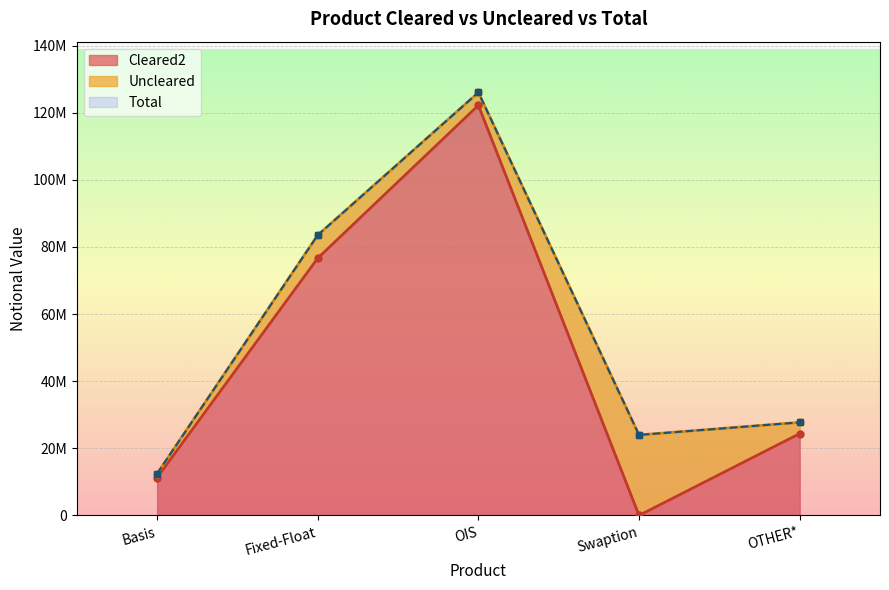

The Total series shows 36777633 at OIS. True or false?

False